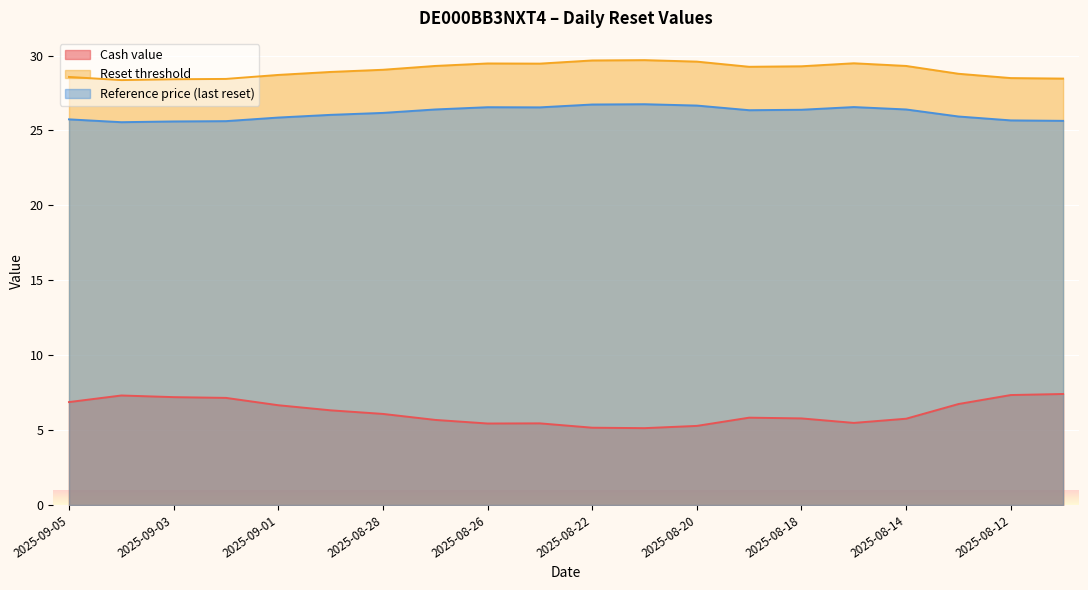

What is the label of the 7th point from the left?

2025-08-28